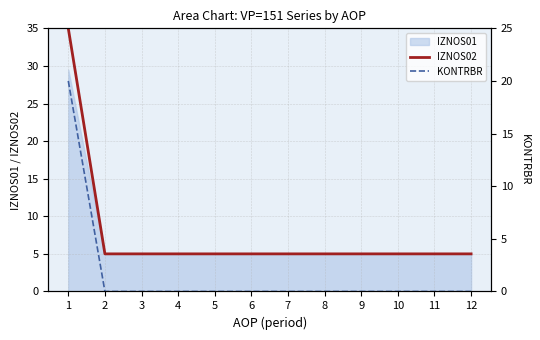

True or false: KONTRBR has a value of 10 at 12.

False